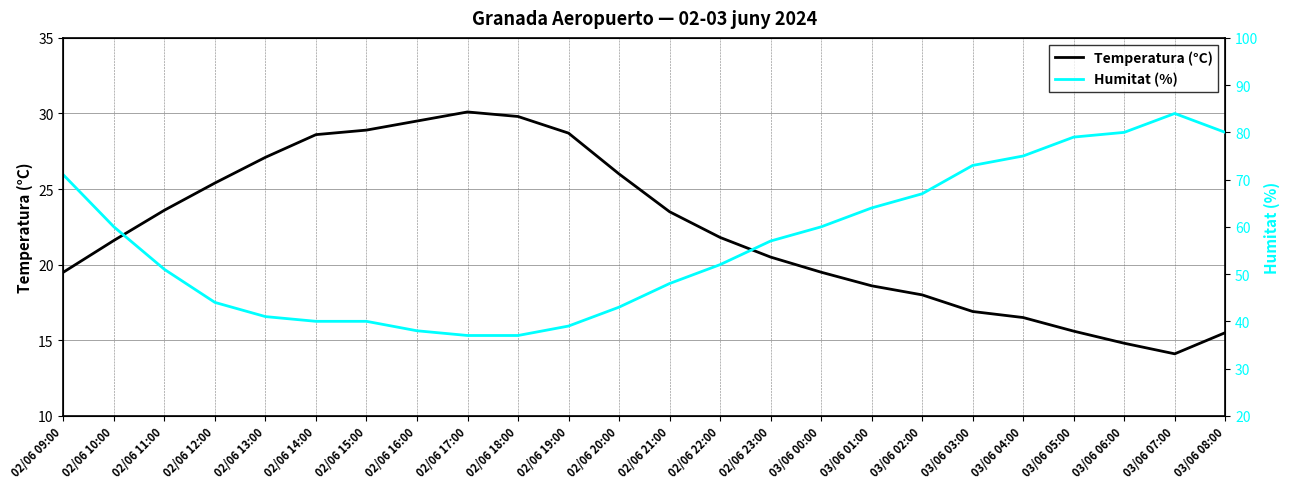

The Humitat (%) series shows 81.5 at 02/06 21:00. True or false?

False